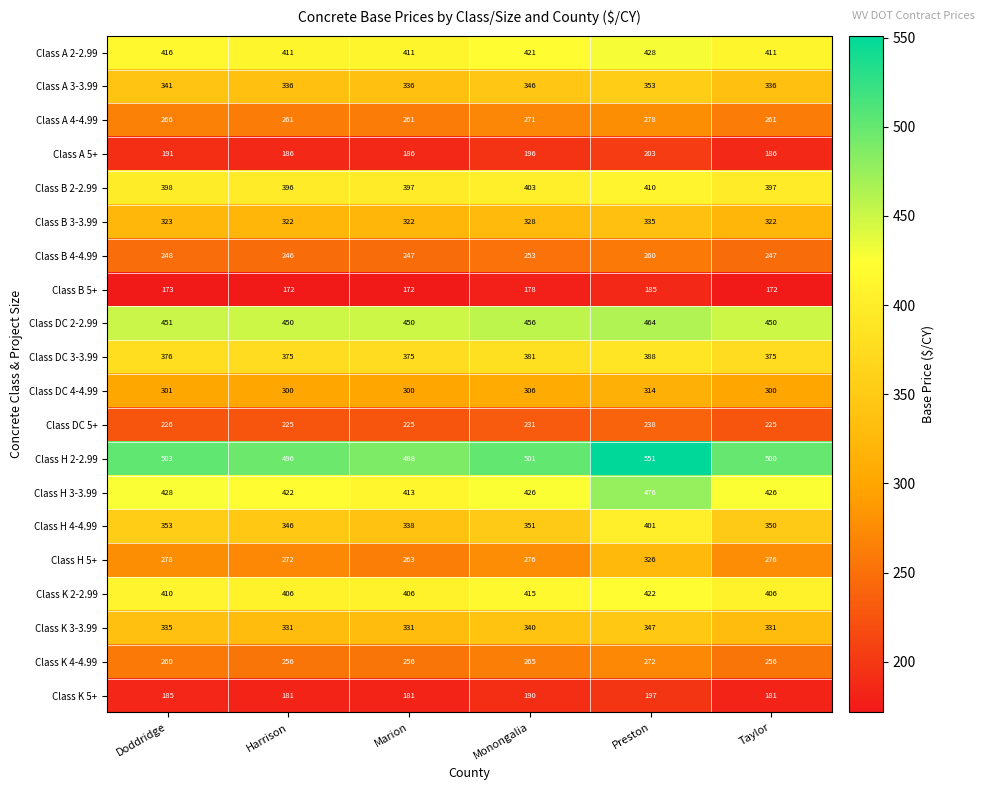

At how many categories does at least one series exceed 369?

6